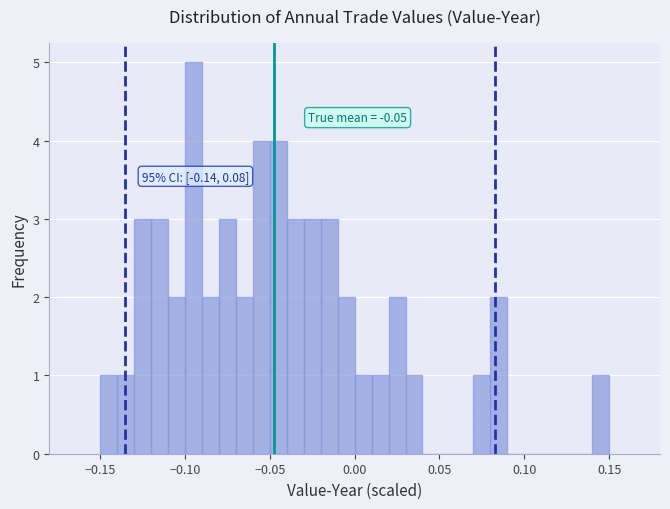

Read against the x-axis, roughly where is the centre of the tallest bar?

-0.095